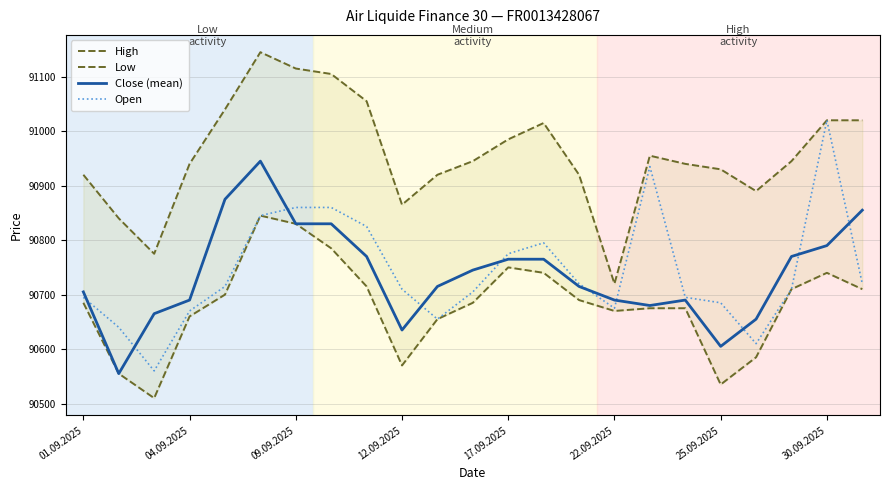

What is the difference between the highest and lowest values at 19?

305